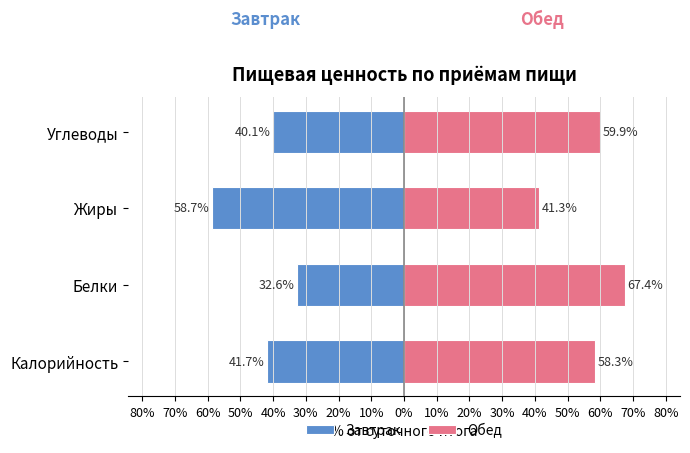

Is the value of Обед at Калорийность greater than the value of Завтрак at Углеводы?

Yes